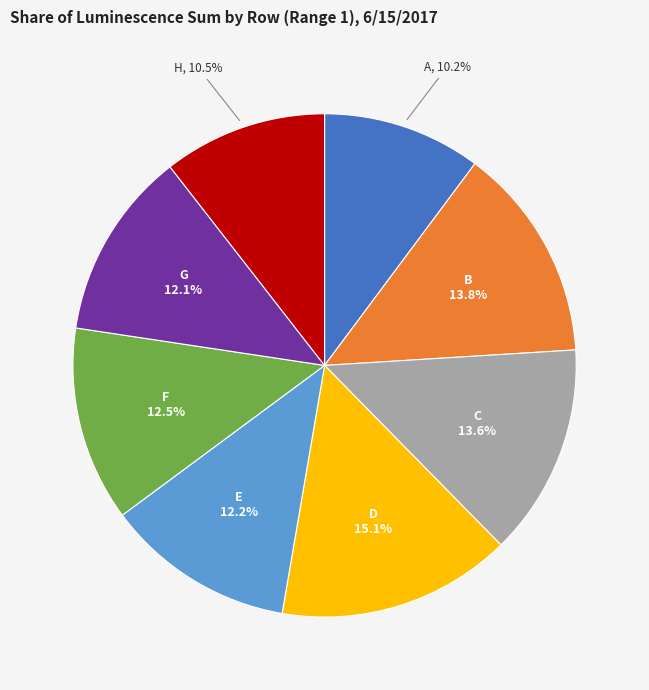

Is there a majority slice in this chart?

No